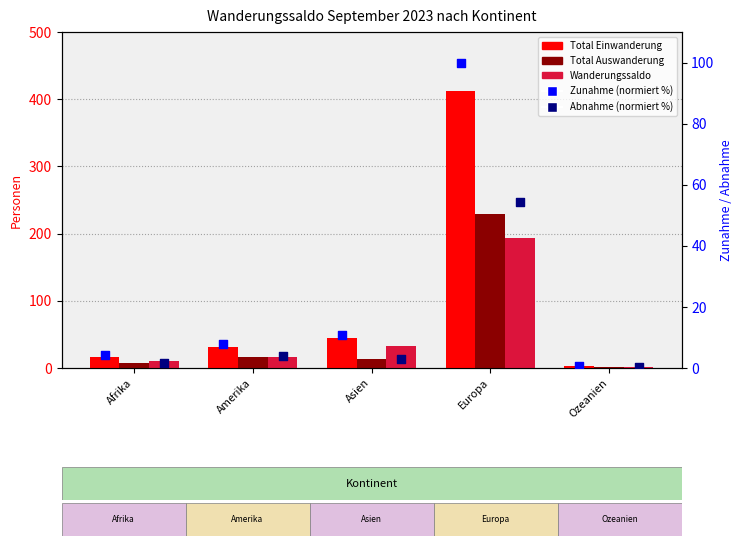

Which series has the largest total across all categories?

Total Einwanderung